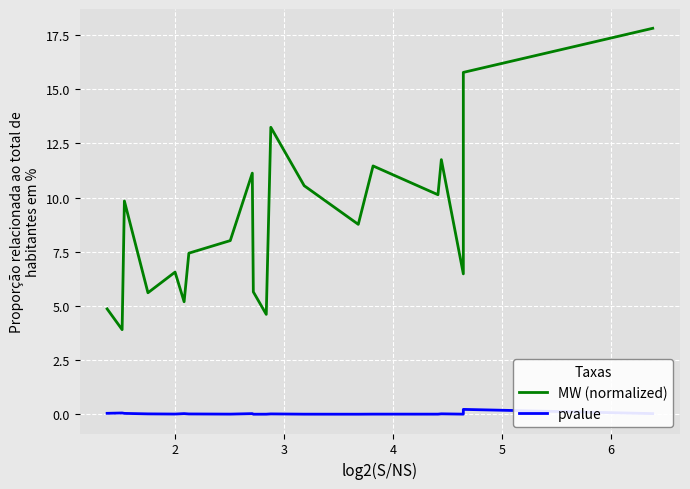

At 2, list the series in order from largest to smallest.

MW (normalized), pvalue